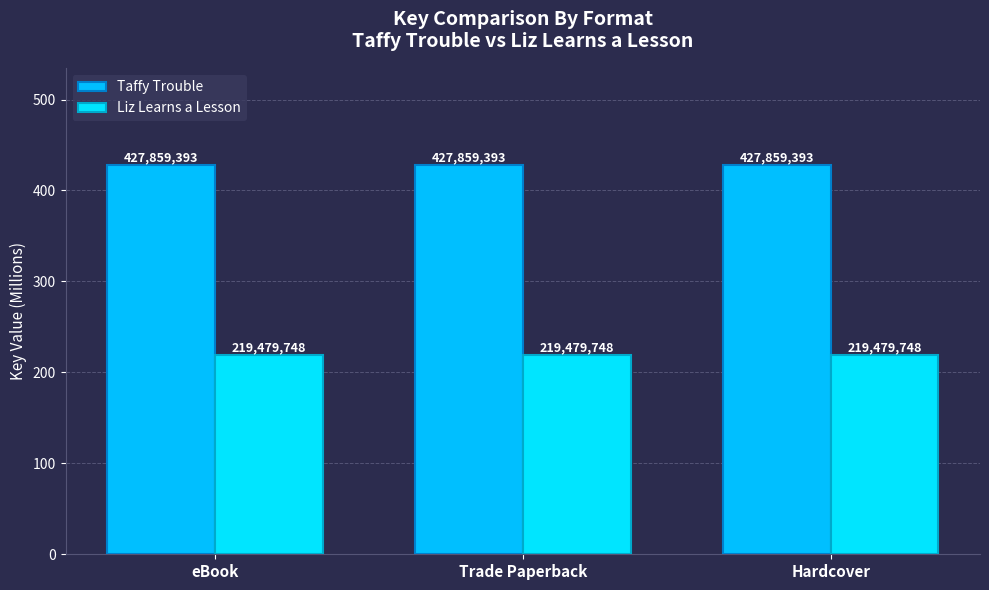

What position from the right is Trade Paperback?

2